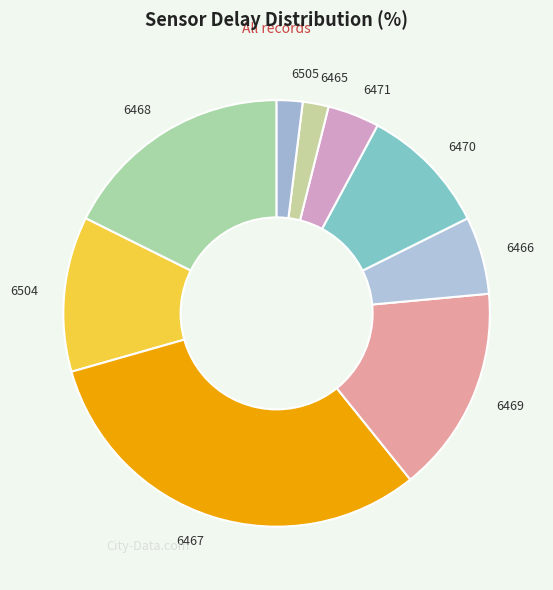

Is 6470 the majority of the pie?

No